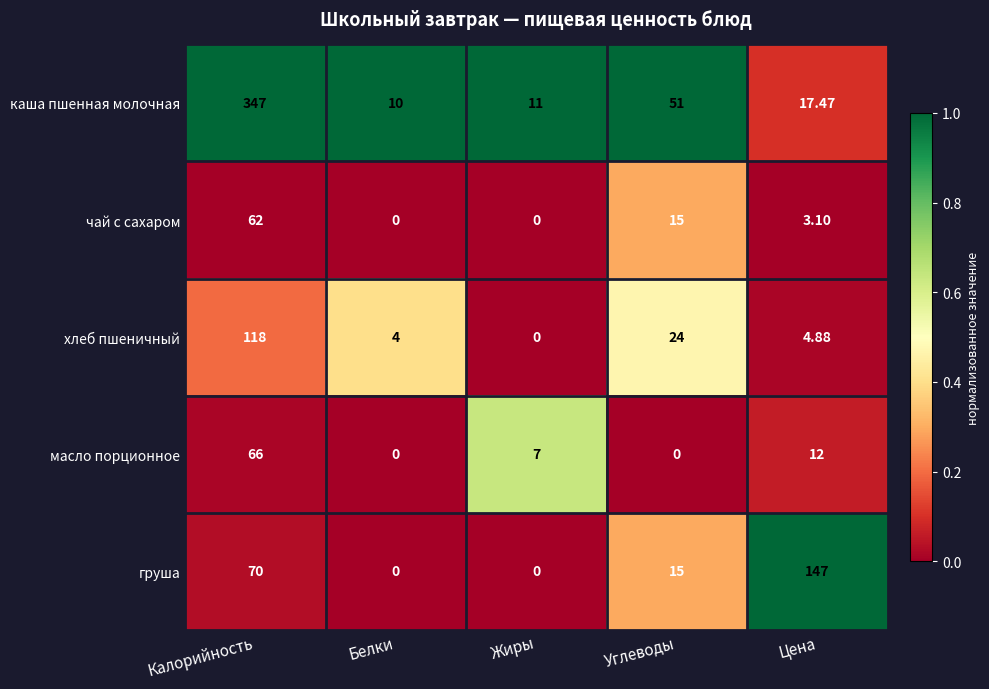

Rank the series by their maximum value, from highest to lowest.

каша пшенная молочная, груша, хлеб пшеничный, масло порционное, чай с сахаром